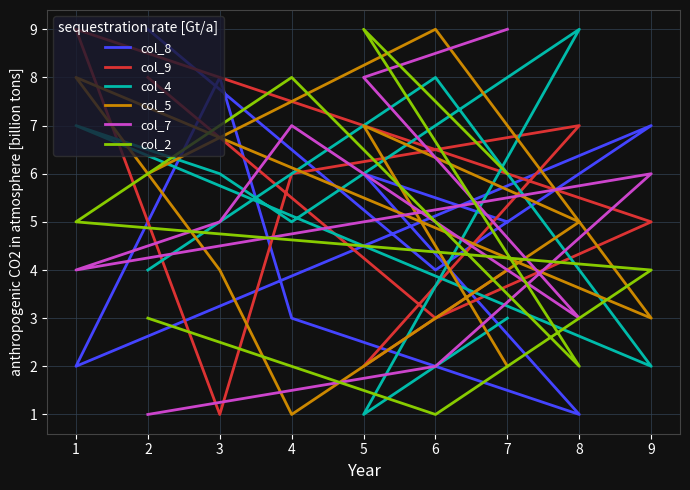

What is the difference between the second highest and minimum values in the col_4 series?

7